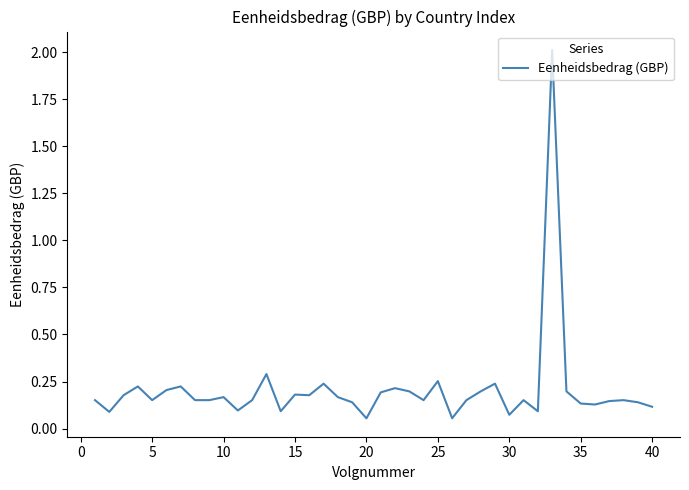

What is the difference between the maximum and minimum values?

2.0